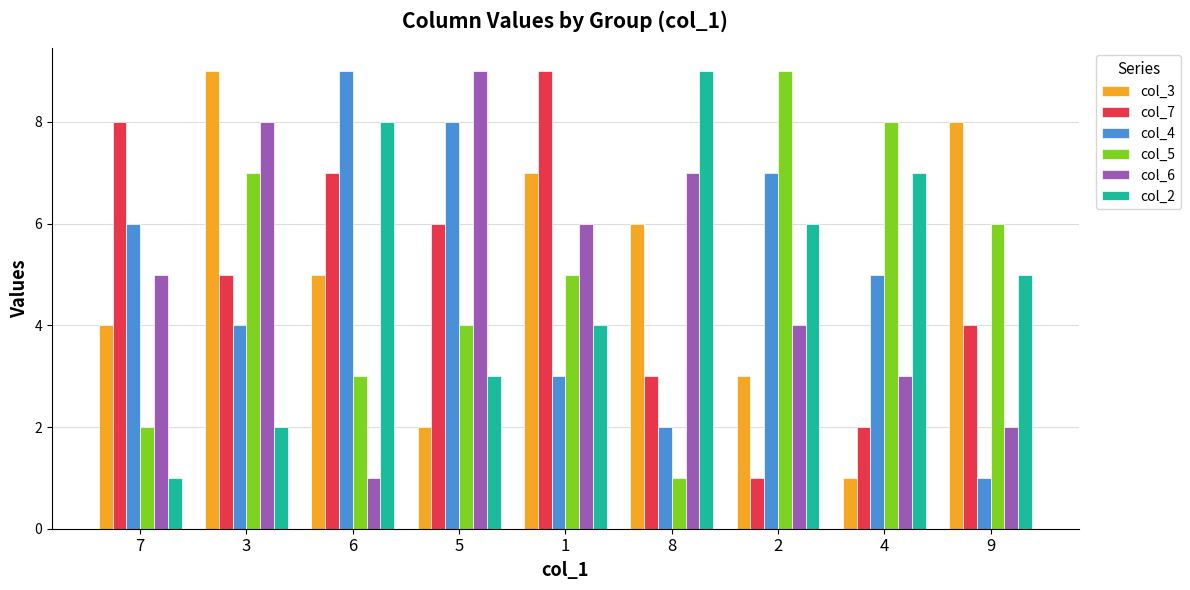

What is the lowest value of the col_3 series?

1